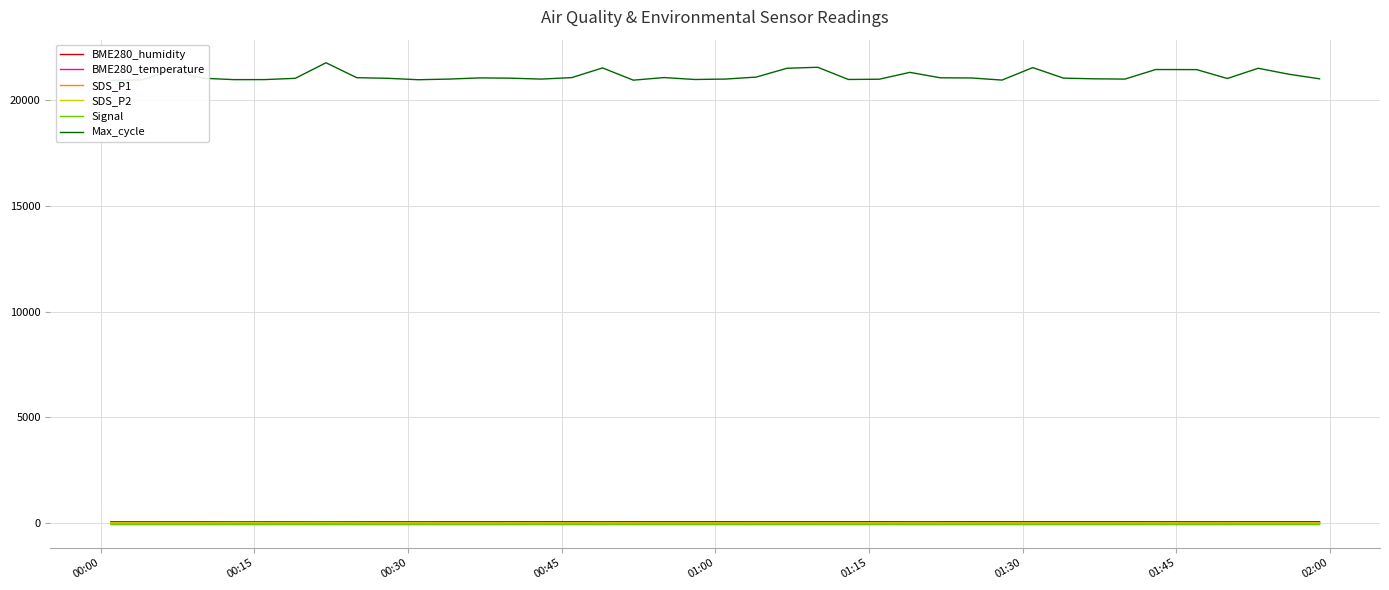

Between 01:30 and 01:15, which is larger?

01:30